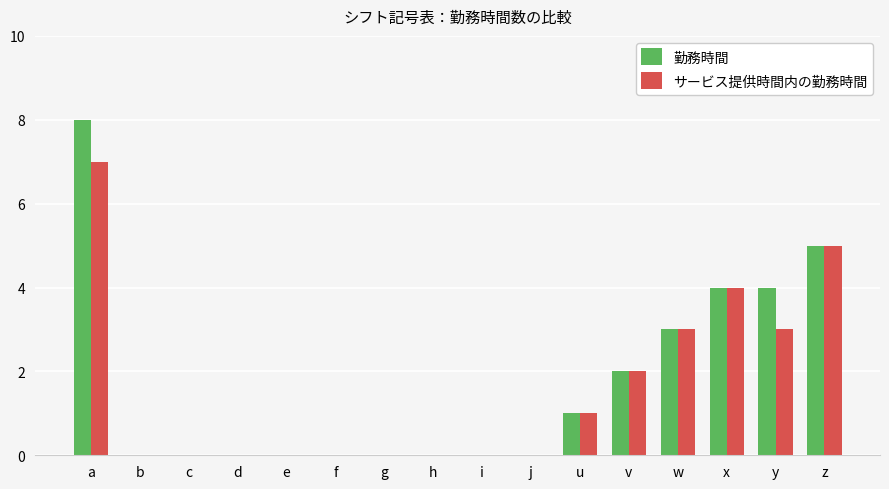

At which category is the sum across all series the highest?

a